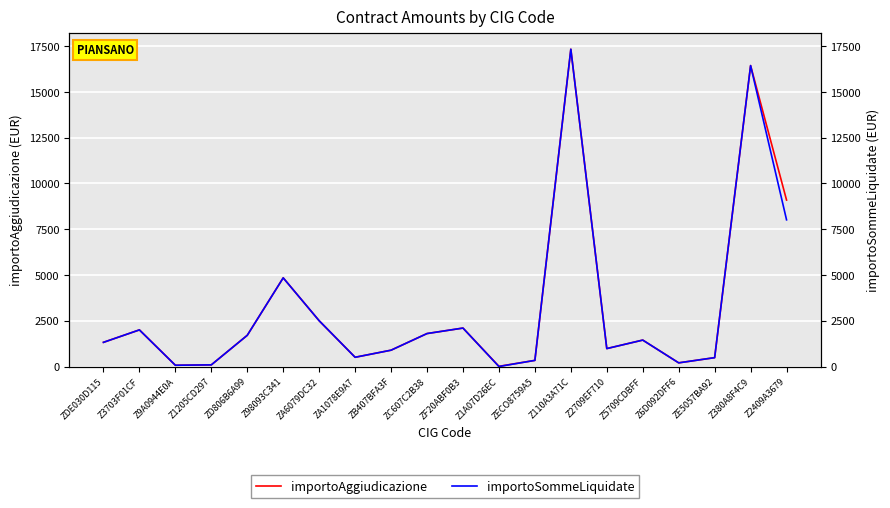

True or false: importoSommeLiquidate has a value of 92.4 at Z9A0944E0A.

False